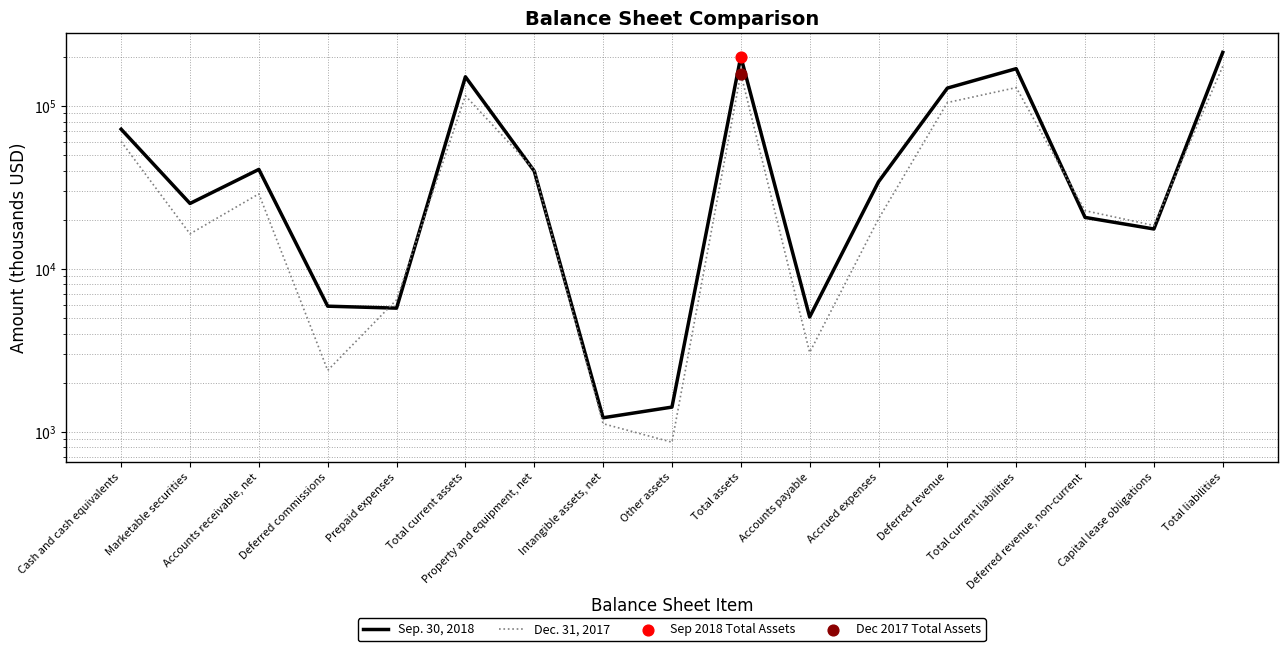

Which series has the largest total across all categories?

Sep. 30, 2018